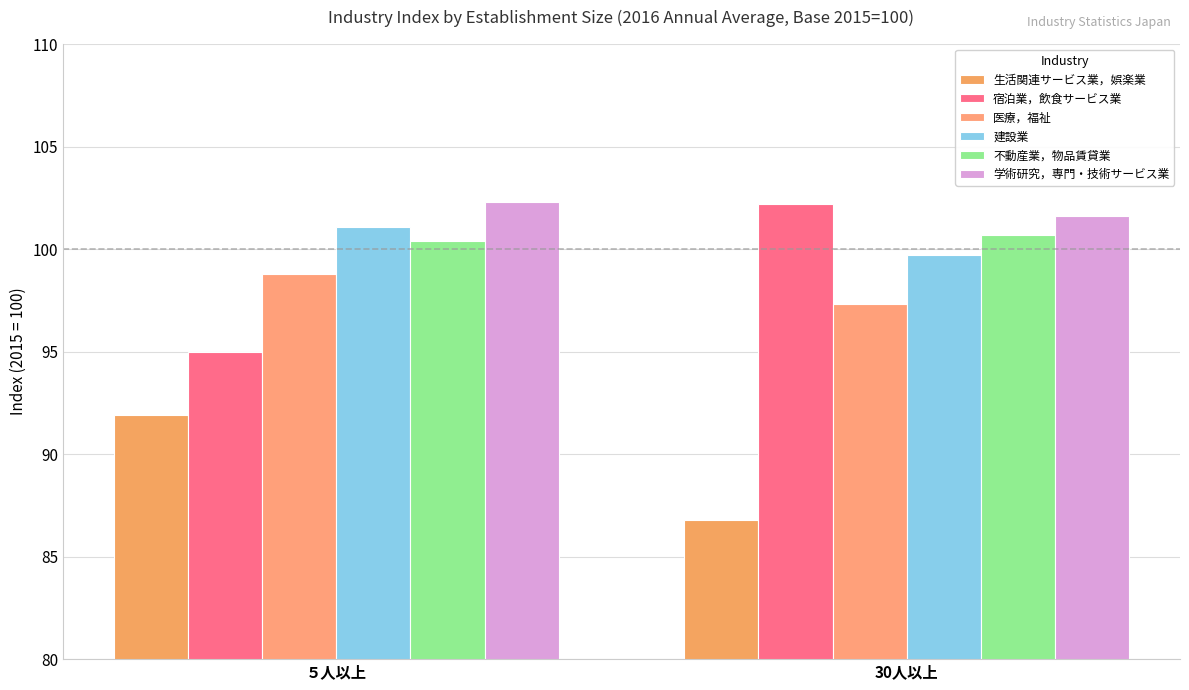

What is the value of the 医療，福祉 bar at the 1st from the left?

98.8